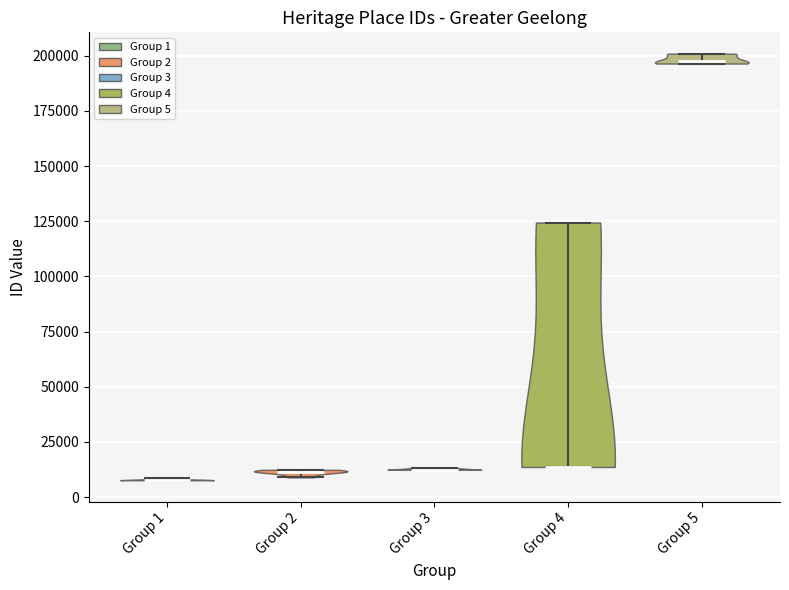

Reading left to right, read every violin against the y-axis: where its median line is, and the lowest and highest points it reaches. The values are not printed on the chart, so give them approximately, as read against the axis.

Group 1: median line 10000, lowest point 10000, highest point 10000
Group 2: median line 10000, lowest point 10000, highest point 10000
Group 3: median line 10000, lowest point 10000, highest point 15000
Group 4: median line 15000, lowest point 15000, highest point 125000
Group 5: median line 195000, lowest point 195000, highest point 200000